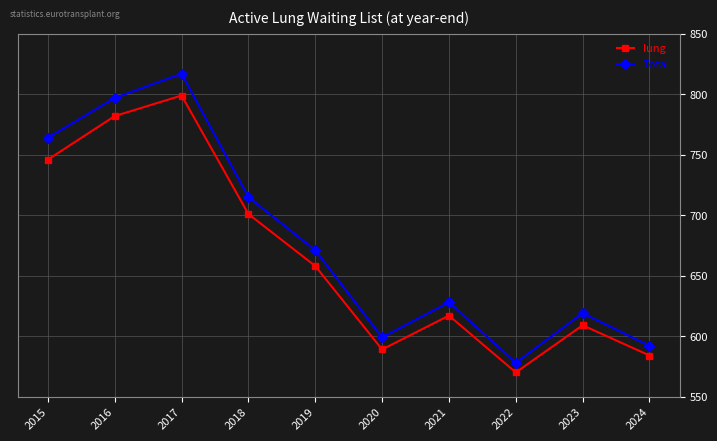

What is the total value across all series at 2015?

1510